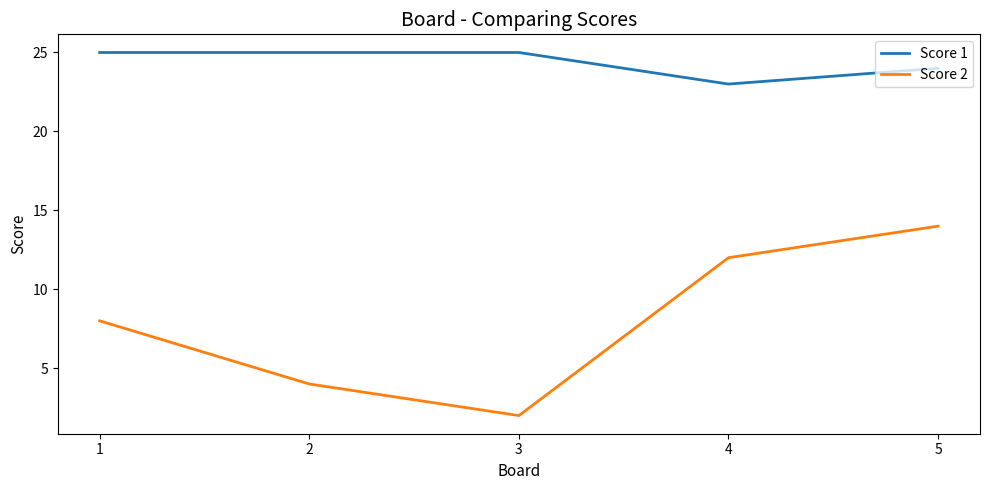

True or false: Score 1 has a value of 25 at 1.

True